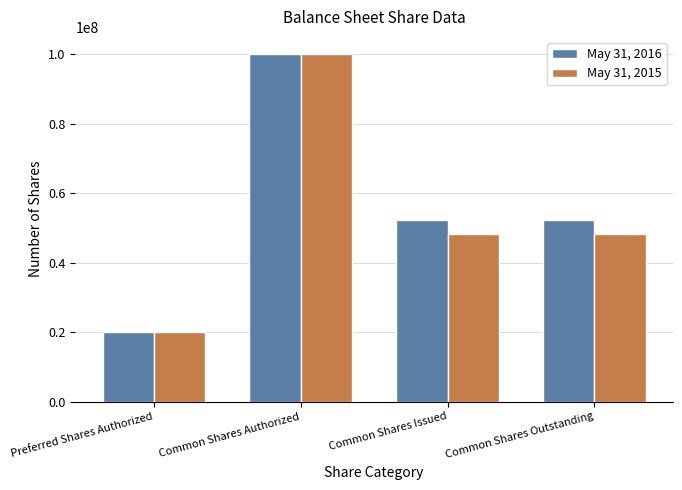

Does the chart contain any negative values?

No